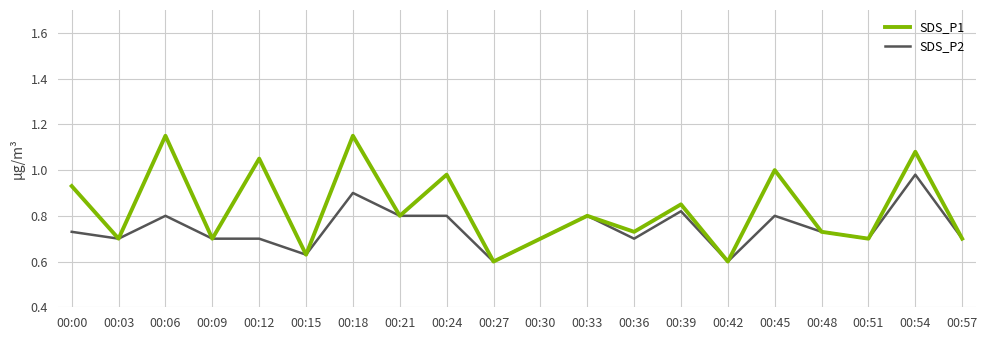

Rank the series at 00:54 from highest to lowest value.

SDS_P1, SDS_P2